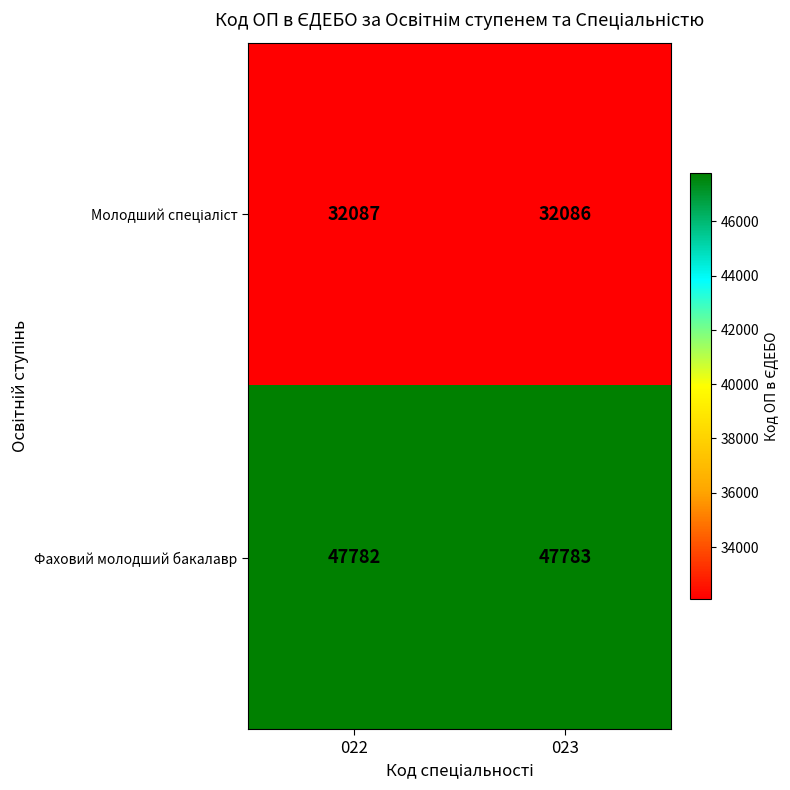

What is the minimum value shown in the chart?

32086